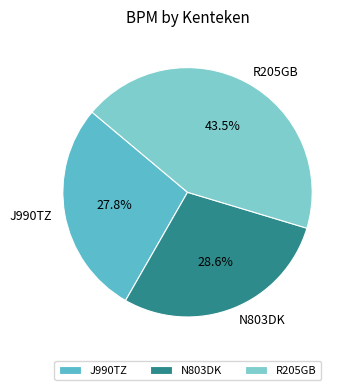

What is the smallest slice in the pie chart?

J990TZ